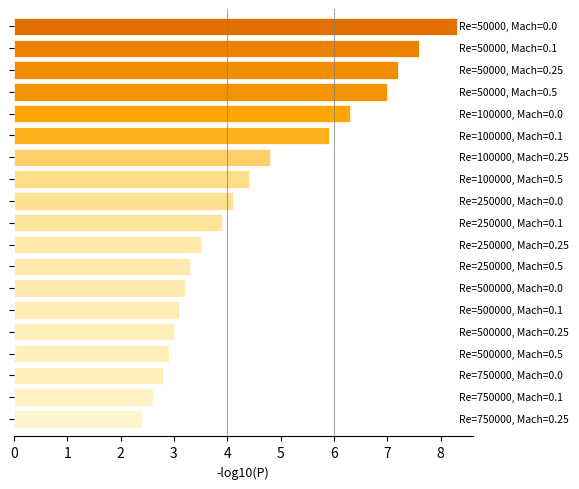

What is the value of the 14th bar from the top?

3.1